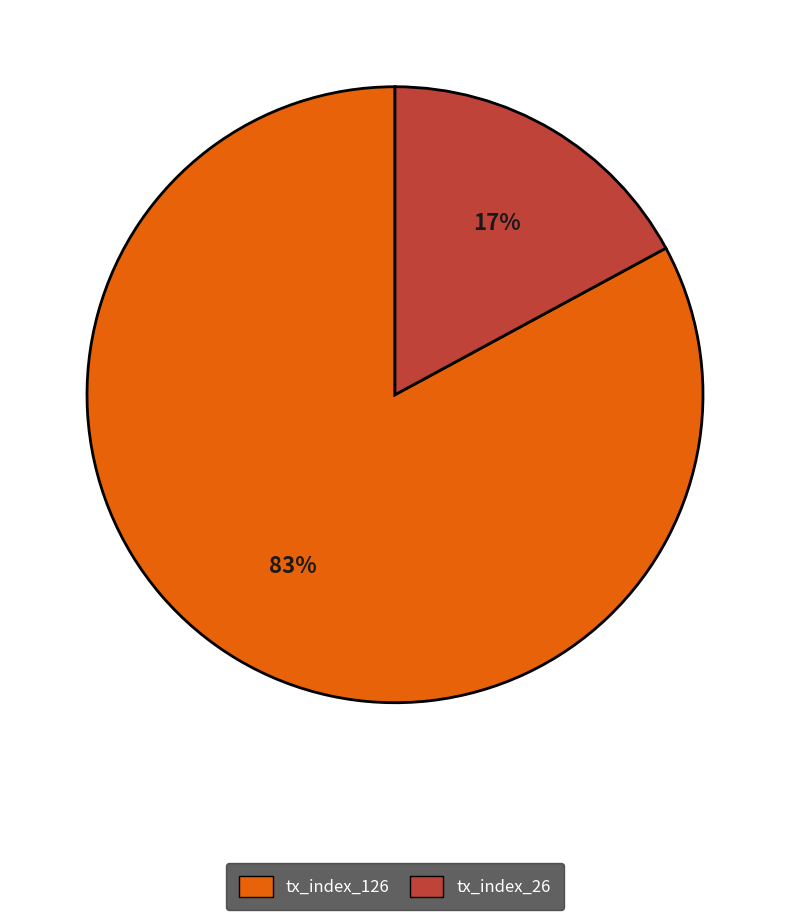

To the nearest percent, what is the combined percentage of tx_index_26 and tx_index_126?

100%